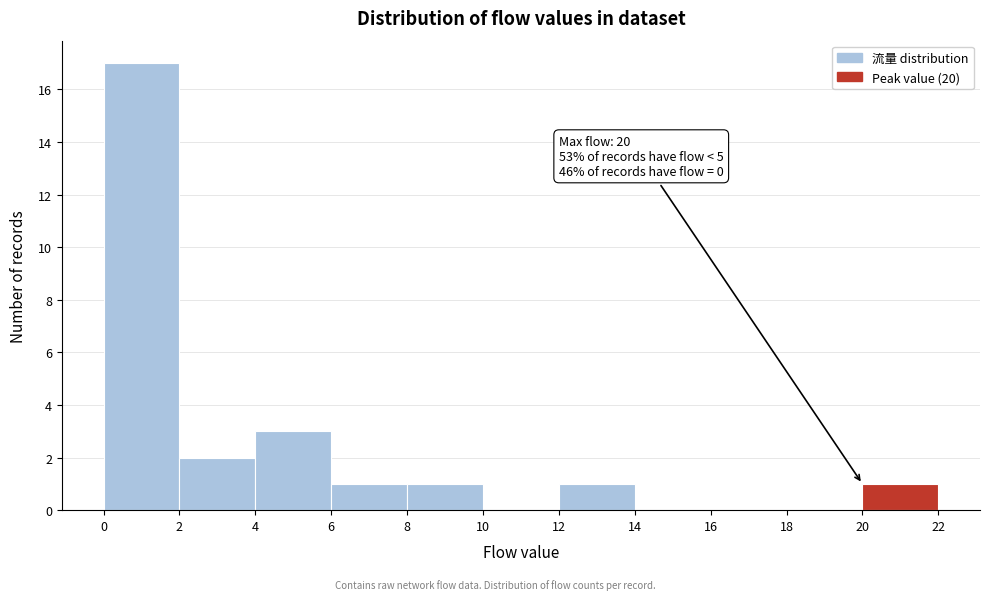

Which range on the x-axis has the tallest bar?

0 to 2